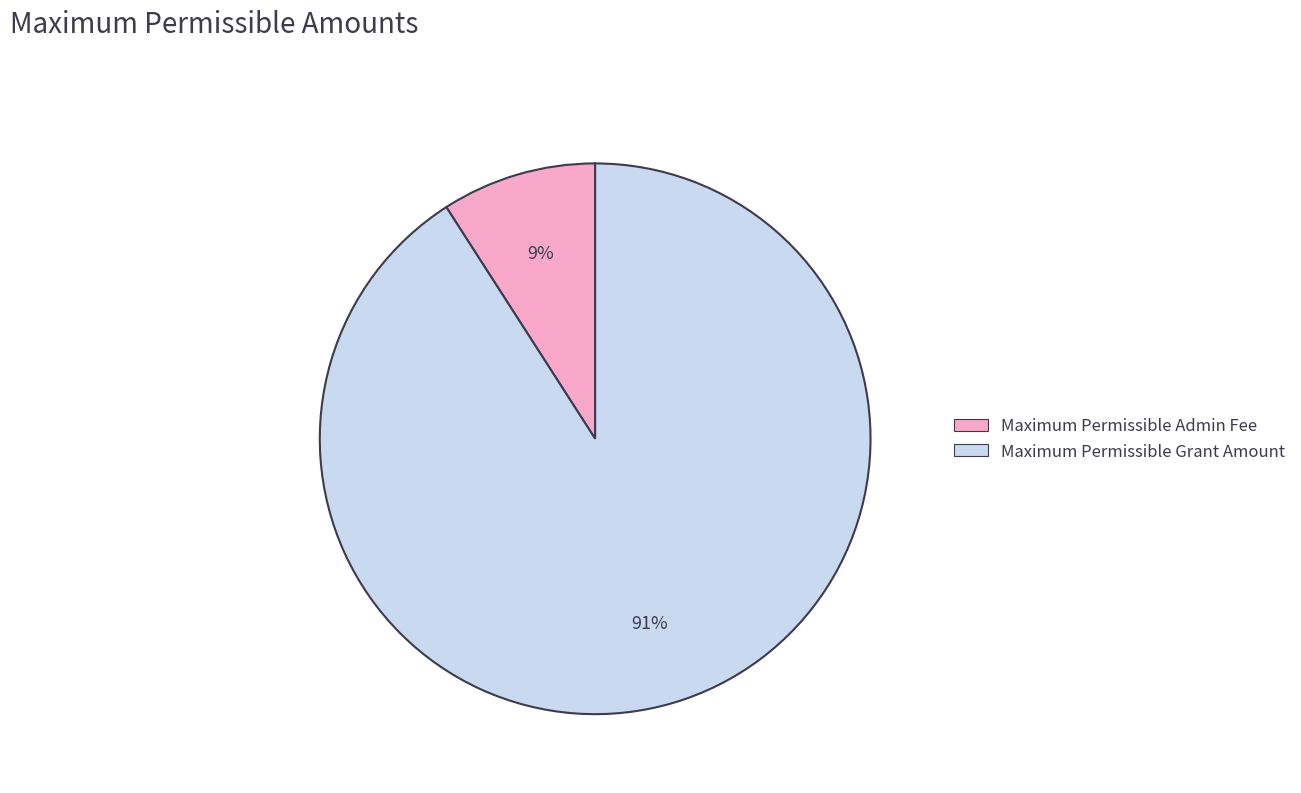

Which category has the biggest portion of the pie?

Maximum Permissible Grant Amount